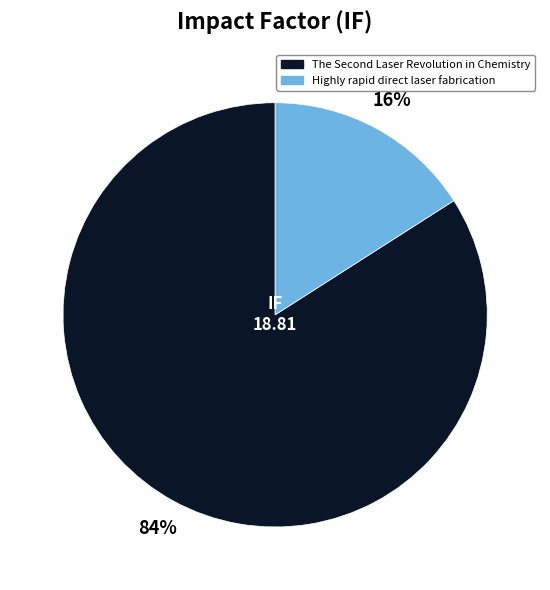

Which category has the smallest portion of the pie?

Highly rapid direct laser fabrication